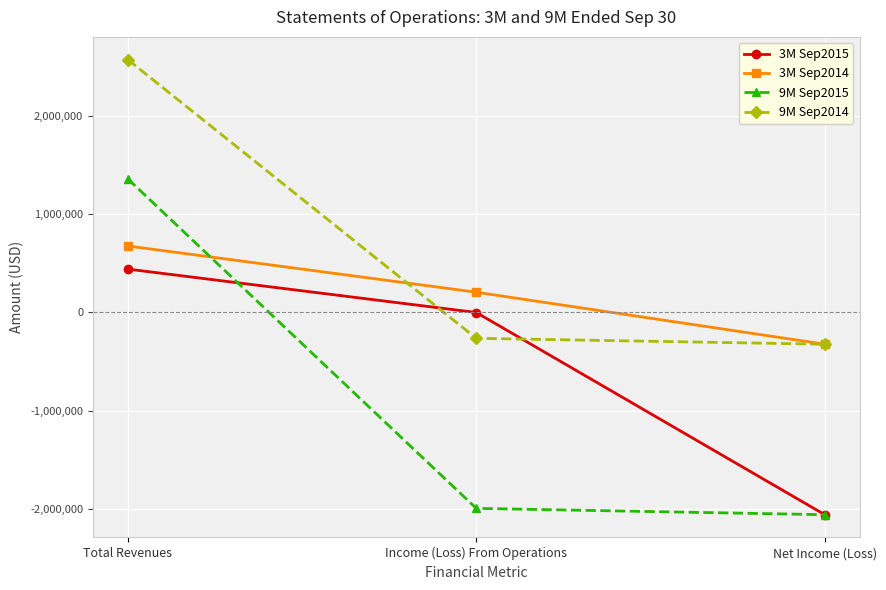

List the series in order of their overall mean, lowest first.

9M Sep2015, 3M Sep2015, 3M Sep2014, 9M Sep2014